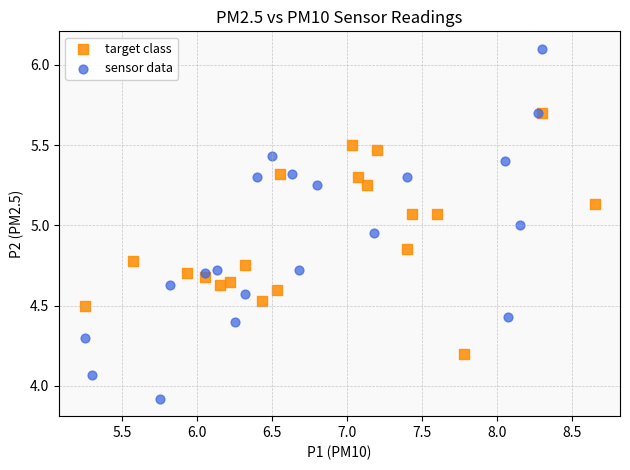

Which series reaches the minimum Y coordinate?

sensor data